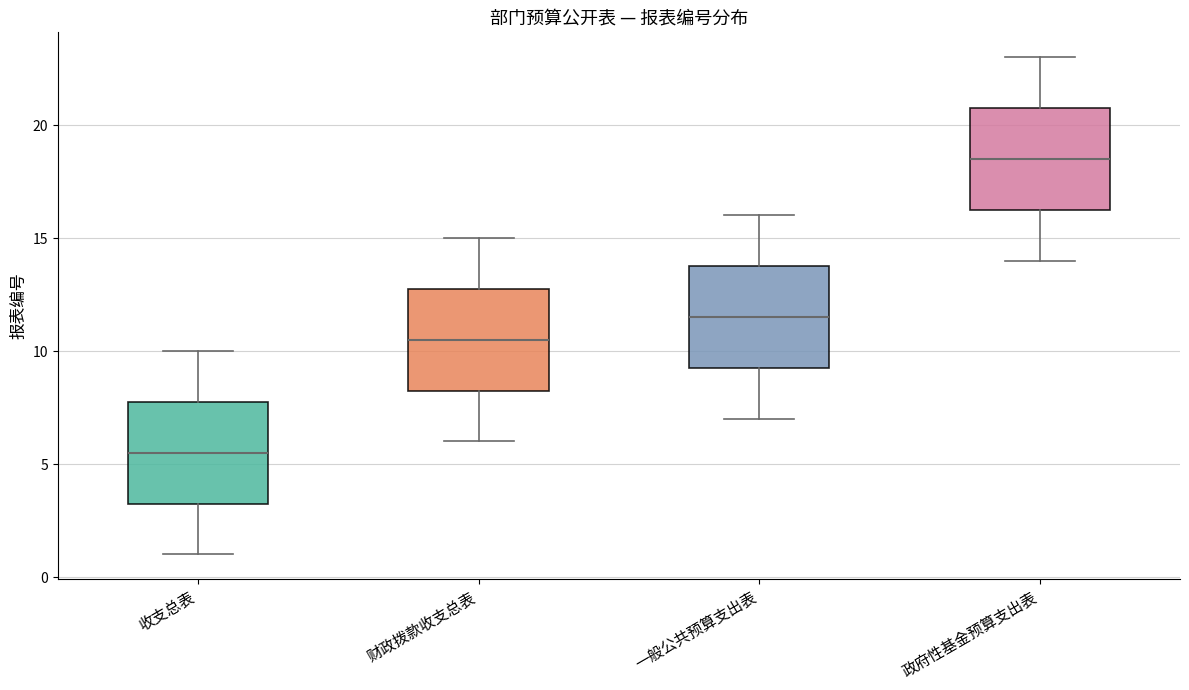

Reading left to right, transcribe this box plot: for each box, give where its median line is, the range the box spans, and where its two whiskers end, as read against the y-axis. The values are not printed on the chart, so give them approximately, as read against the axis.

收支总表: median 5.5, box 3.5 to 8.0, whiskers 1.0 to 10.0
财政拨款收支总表: median 10.5, box 8.5 to 13.0, whiskers 6.0 to 15.0
一般公共预算支出表: median 11.5, box 9.5 to 14.0, whiskers 7.0 to 16.0
政府性基金预算支出表: median 18.5, box 16.5 to 21.0, whiskers 14.0 to 23.0